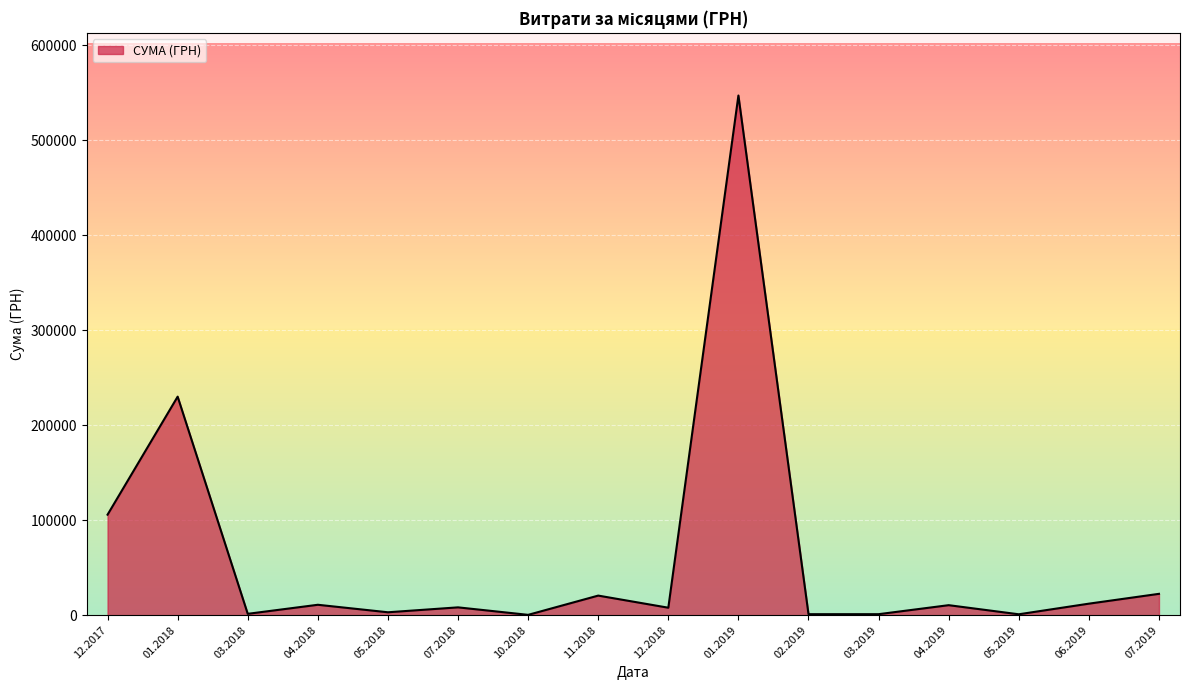

What is the greatest value displayed?

546929.7